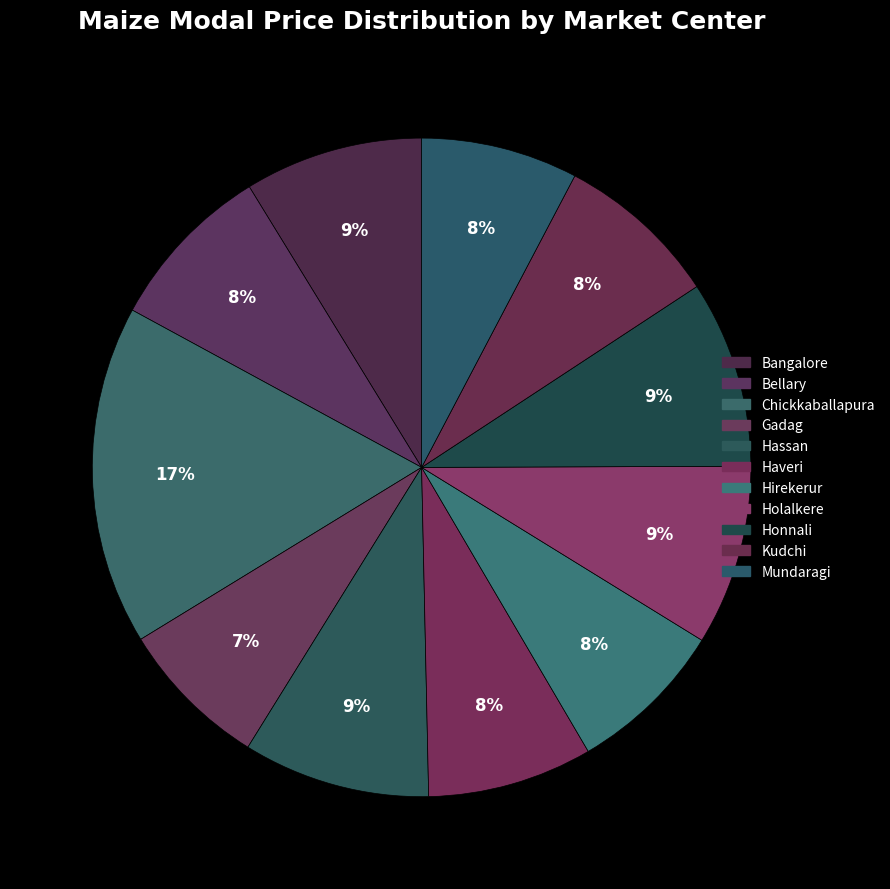

To the nearest percent, what portion does Bangalore represent?

9%